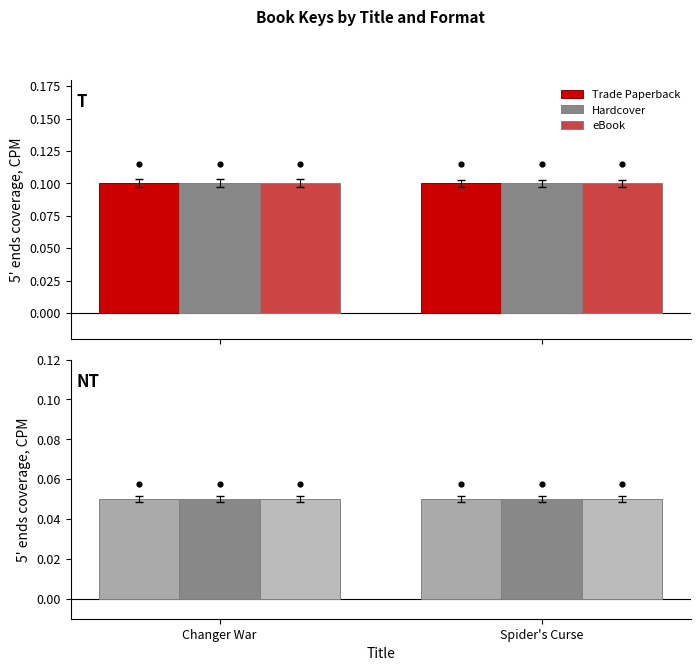

At which category is the sum across all series the highest?

Changer War